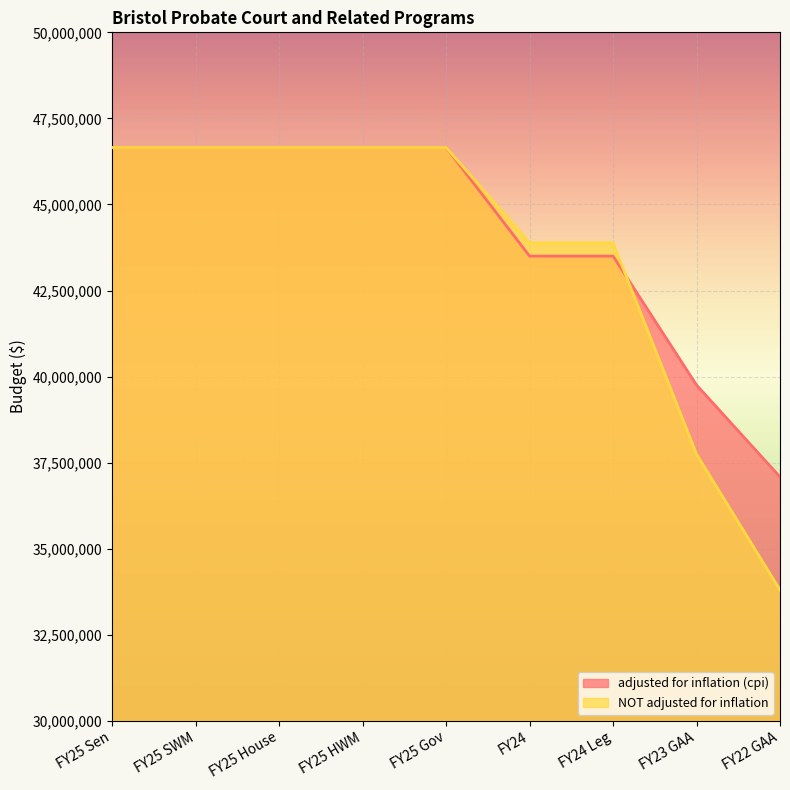

Reading left to right, what are all the values shown in this chart?

adjusted for inflation (cpi): 46653986	46653986	46653986	46653986	46653986	43499104	43499104	39754131	37084503
NOT adjusted for inflation: 46653986	46653986	46653986	46653986	46653986	43883650	43883650	37746410	33800469